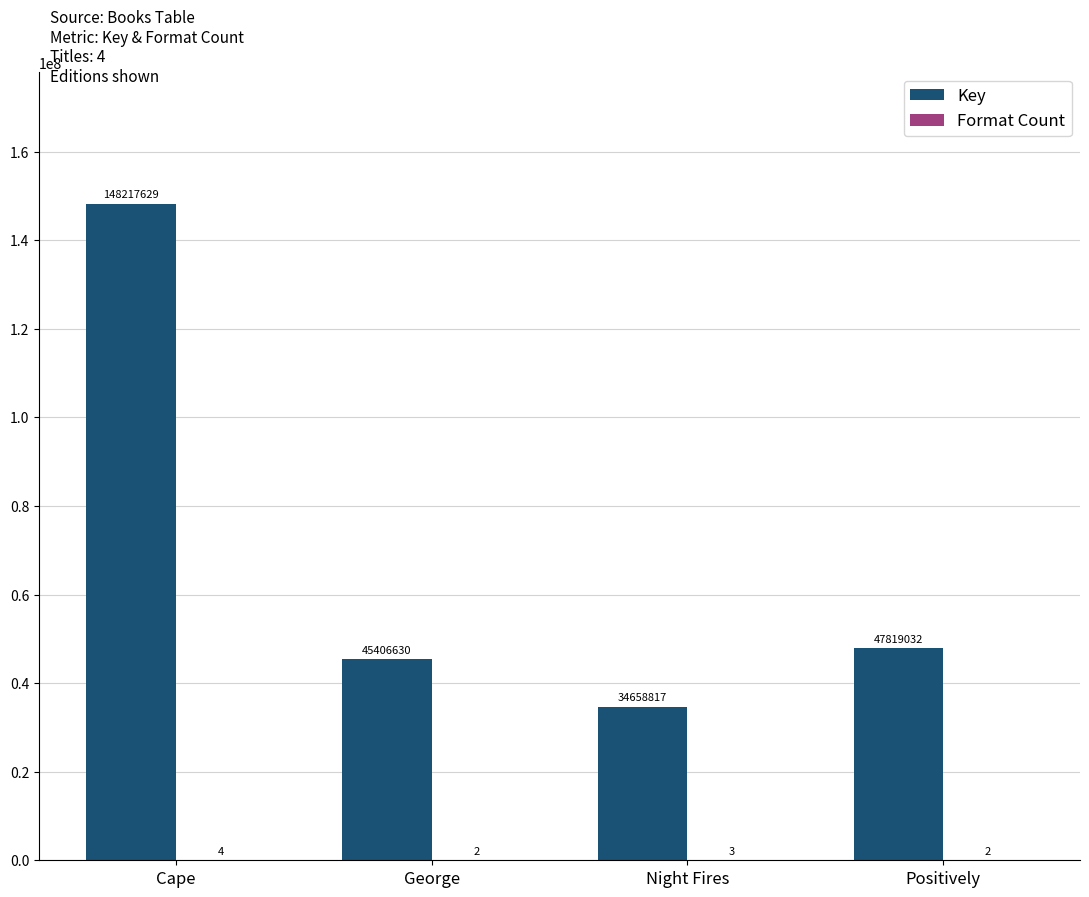

At which category does the chart reach its peak across all series?

Cape